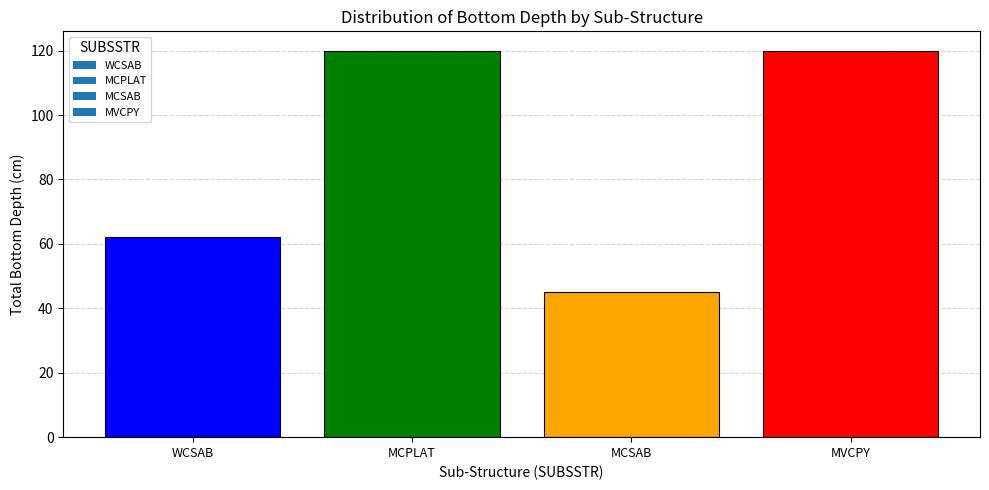

What is the change in value from WCSAB to MCSAB?

-17